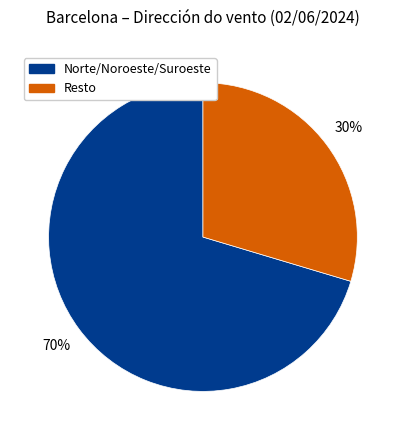

To the nearest percent, what is the average slice percentage?

50%